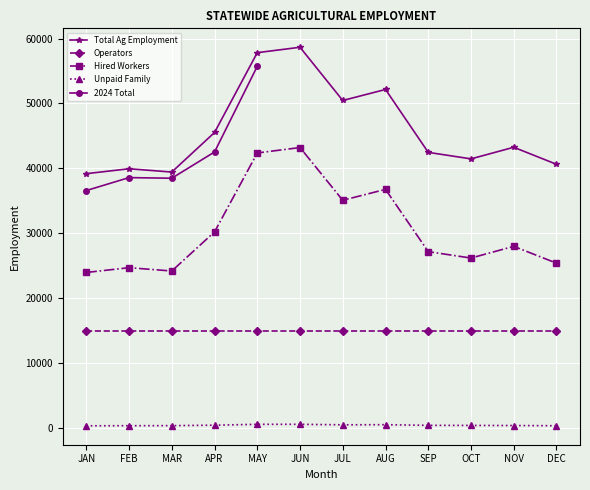

At which category is the sum across all series the highest?

JUN